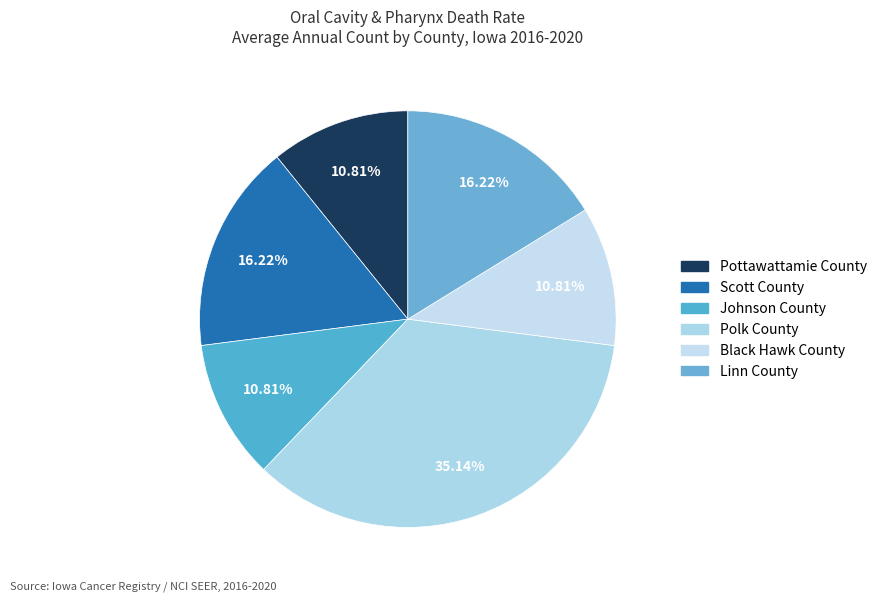

What is the total percentage of Linn County and Scott County?

32.4%